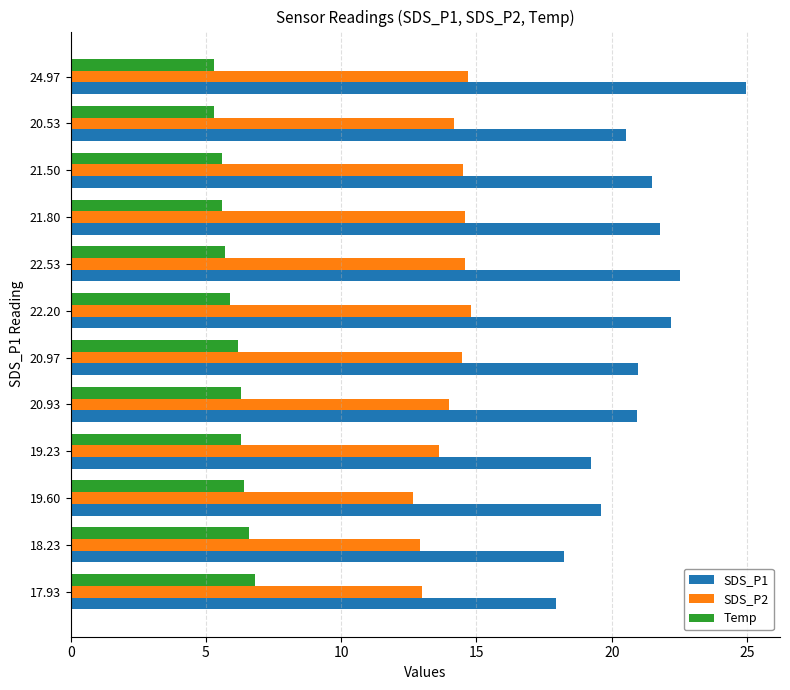

What is the sum of all SDS_P2 values?

167.9